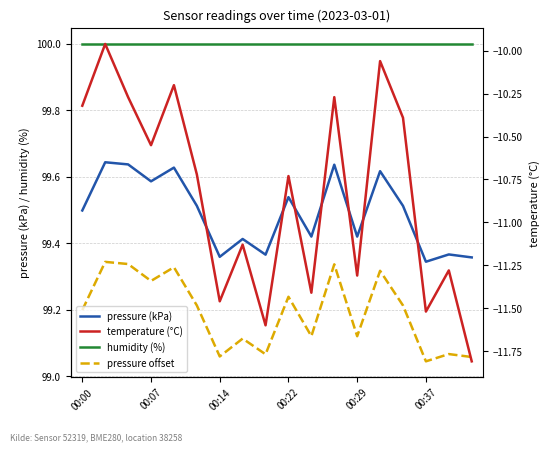

How many series are shown in this chart?

4